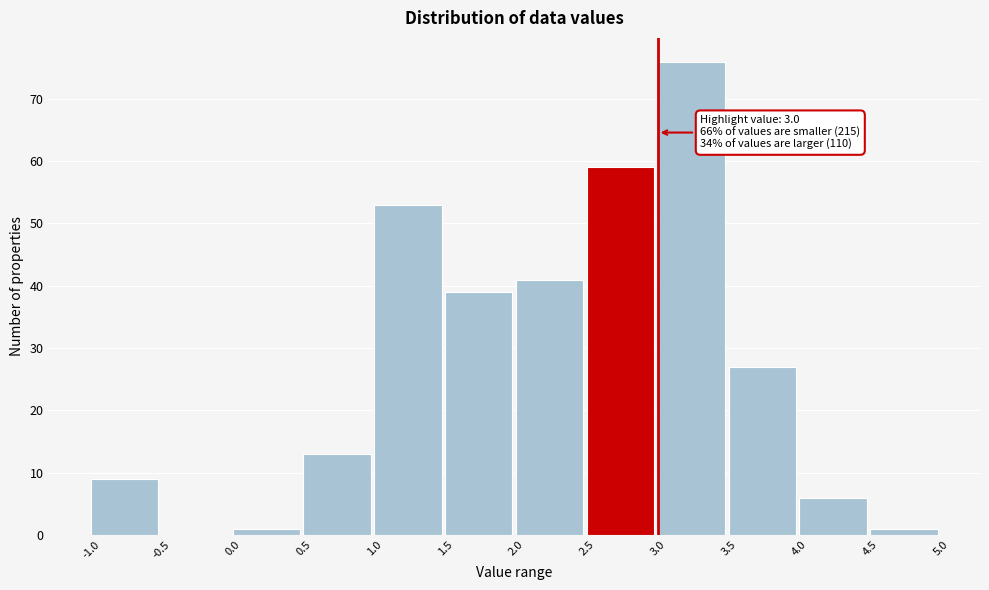

Which range on the x-axis has the tallest bar?

3.0 to 3.5